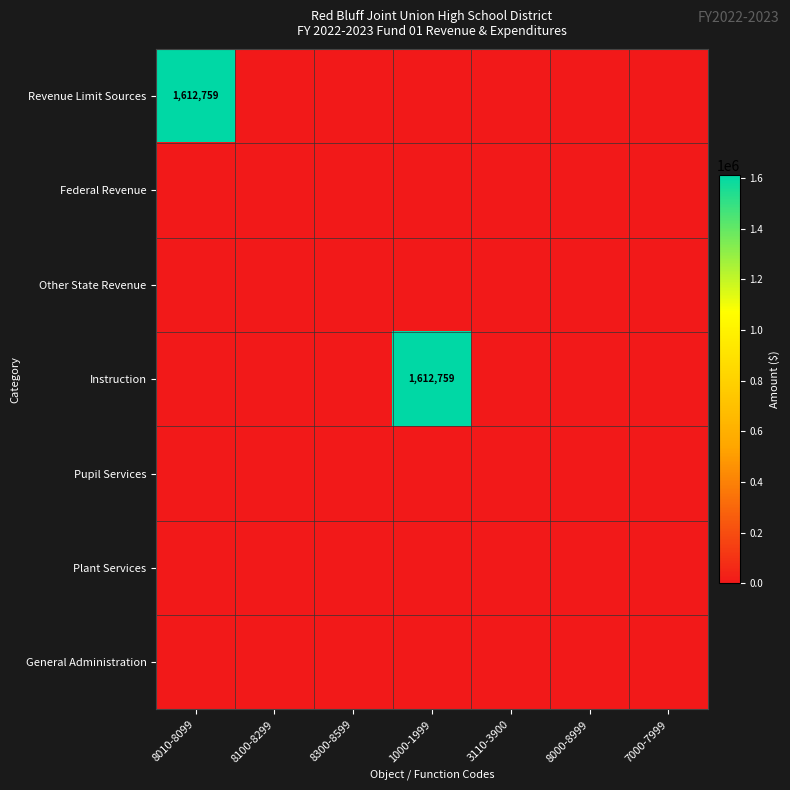

Which series has the largest total across all categories?

Revenue Limit Sources